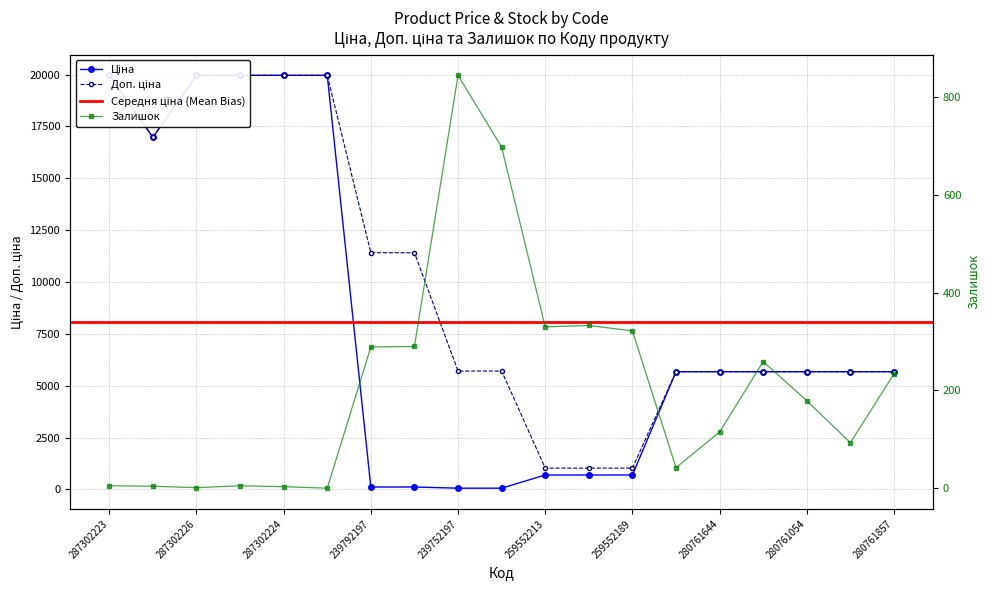

List the series in order of their peak value, highest first.

Ціна, Доп. ціна, Залишок